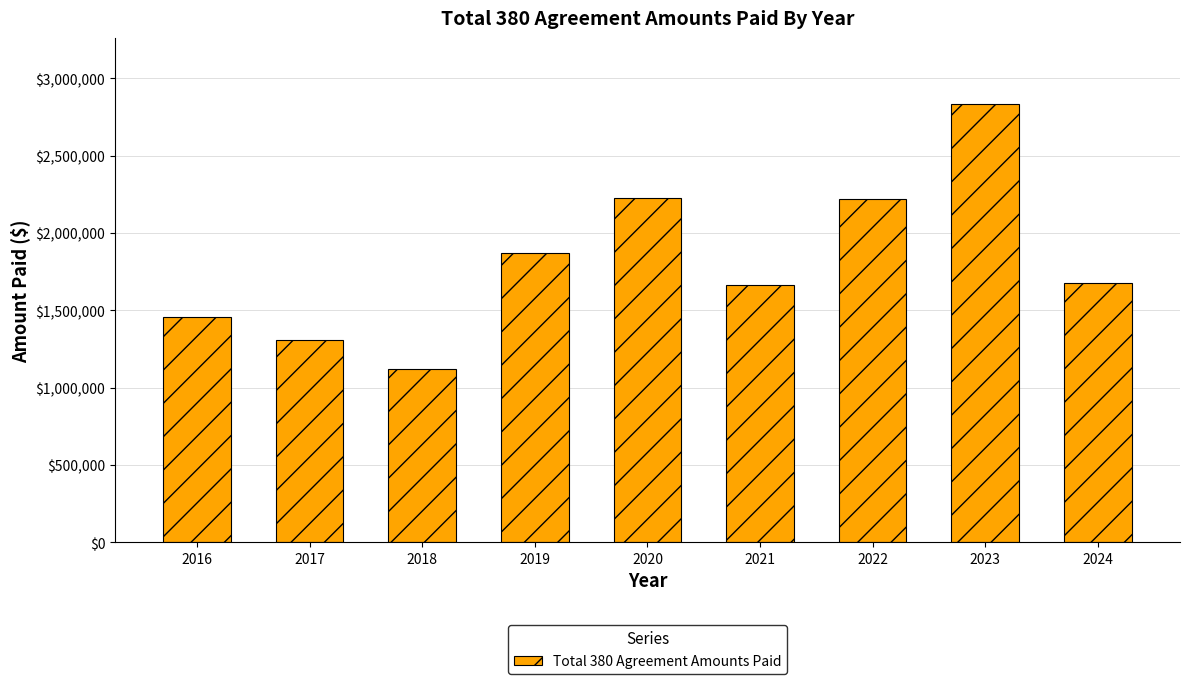

What is the change in value from 2016 to 2021?

+212748.0